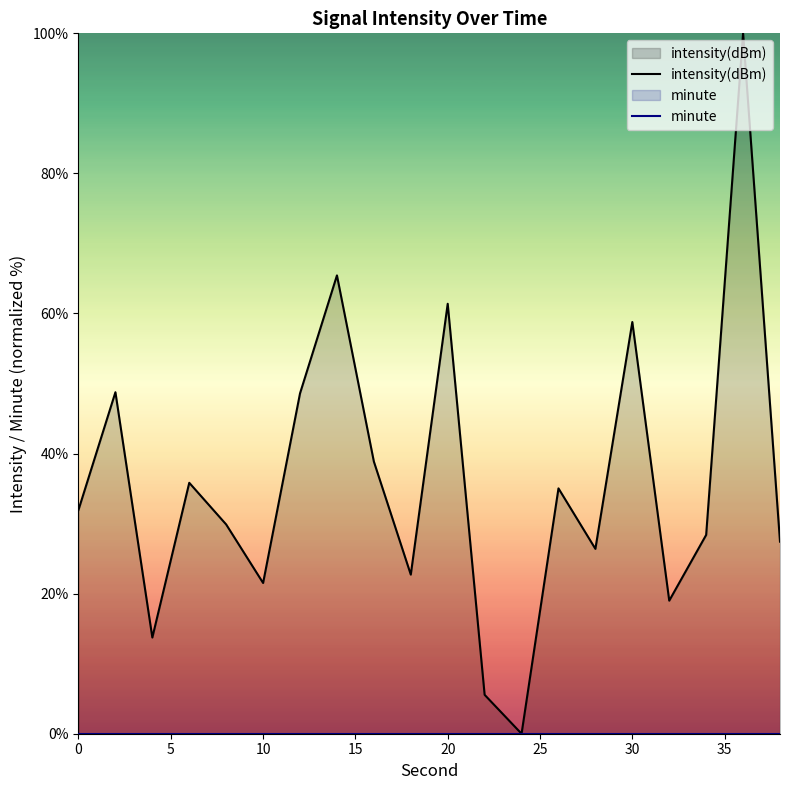

Which series has the widest spread of values?

intensity(dBm)